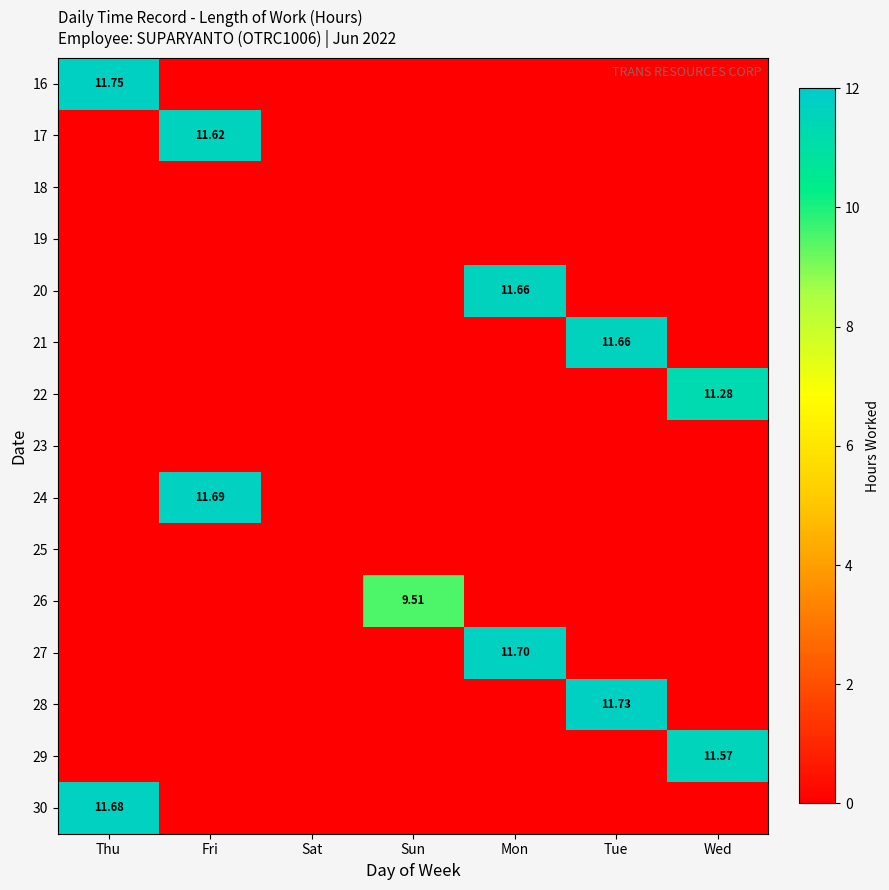

Rank the series at Sun from highest to lowest value.

26, 16, 17, 18, 19, 20, 21, 22, 23, 24, 25, 27, 28, 29, 30